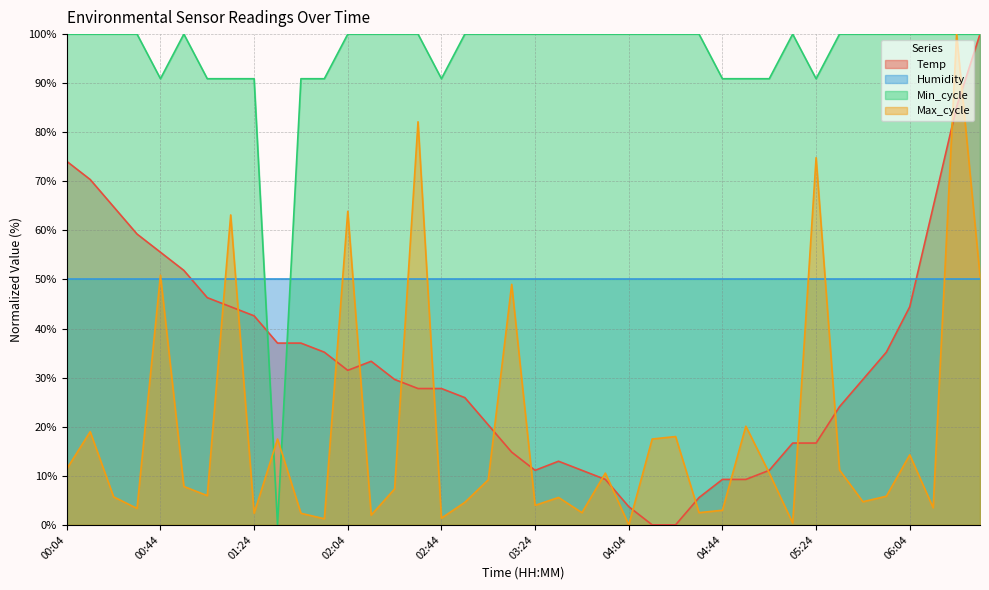

What is the total value across all series at 03:24?

165.1